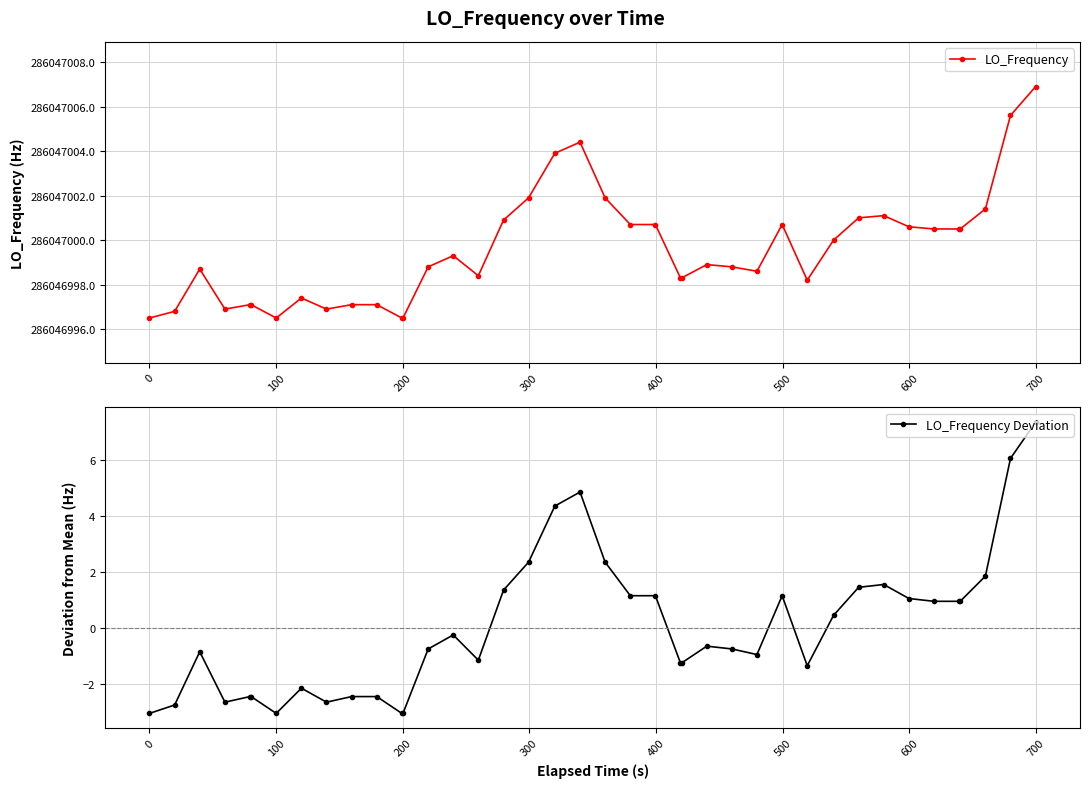

List the series in order of their overall mean, highest first.

LO_Frequency, LO_Frequency Deviation